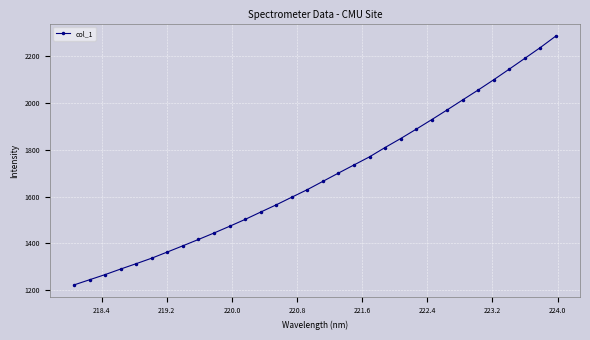

True or false: there are more than 2 points higher than both neighbors.

False